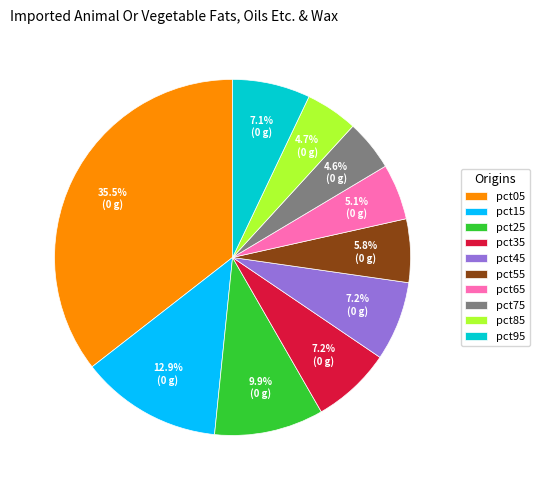

Count the number of slices in the pie.

10